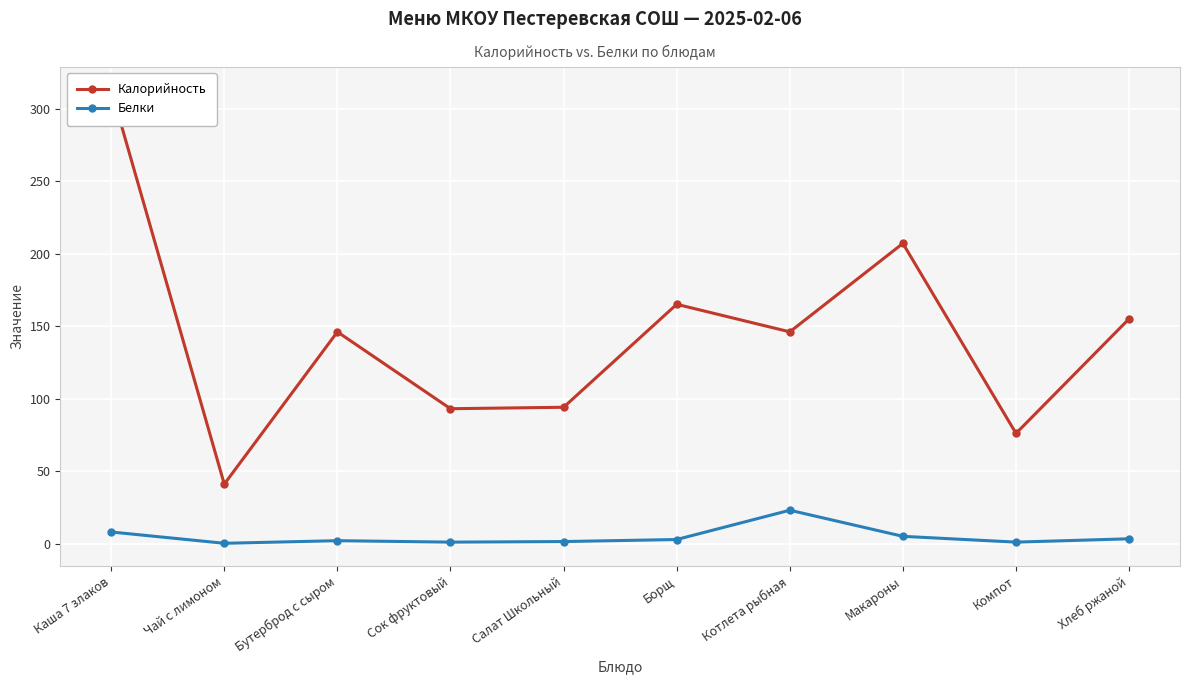

Reading right to left, extract all data points from this chart.

Калорийность: 155.0	76.0	207.0	146.0	165.0	94.0	93.0	146.0	41.0	313.0
Белки: 3.3	1.0	5.0	23.0	2.8	1.4	1.0	2.0	0.2	8.0